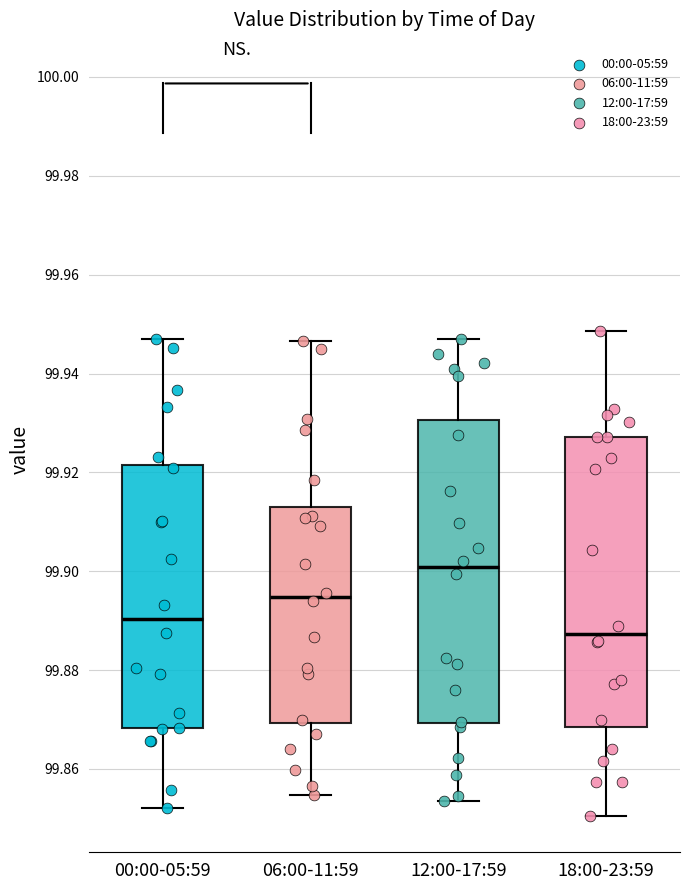

Reading left to right, read every box against the y-axis: the position of its median line, the range the box covers, and the ends of its whiskers. The values are not printed on the chart, so give them approximately, as read against the axis.

00:00-05:59: median 99.890, box 99.868 to 99.922, whiskers 99.852 to 99.946
06:00-11:59: median 99.894, box 99.870 to 99.912, whiskers 99.854 to 99.946
12:00-17:59: median 99.900, box 99.870 to 99.930, whiskers 99.854 to 99.946
18:00-23:59: median 99.888, box 99.868 to 99.928, whiskers 99.850 to 99.948